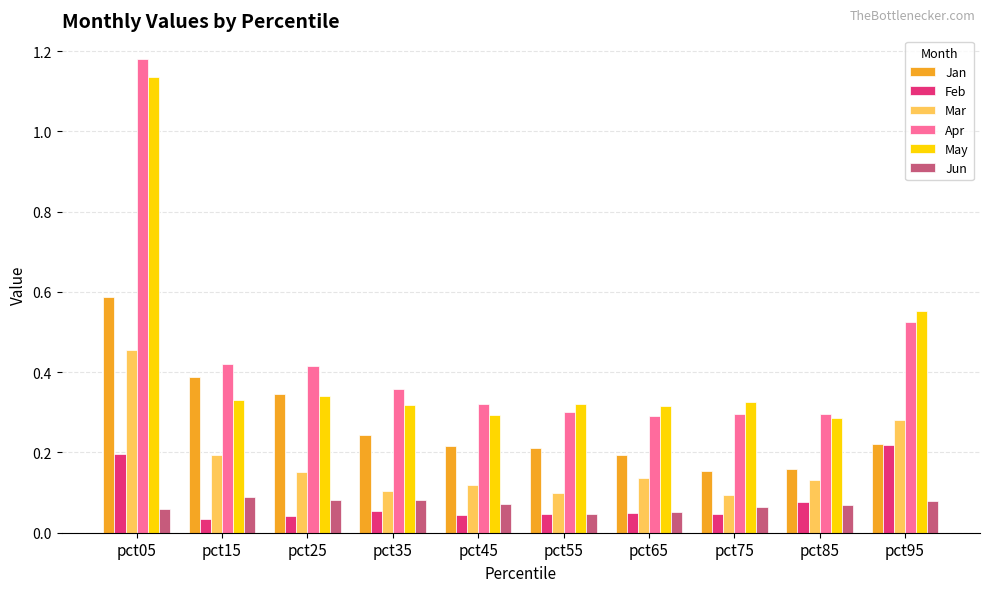

At how many categories does at least one series exceed 0?

10